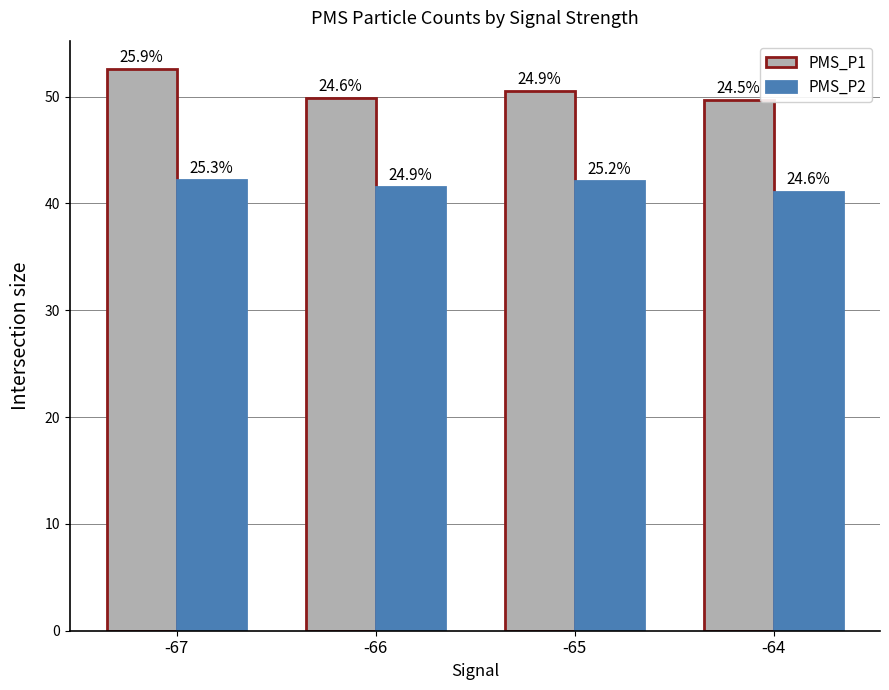

At which label is PMS_P1 closest to 51?

-65